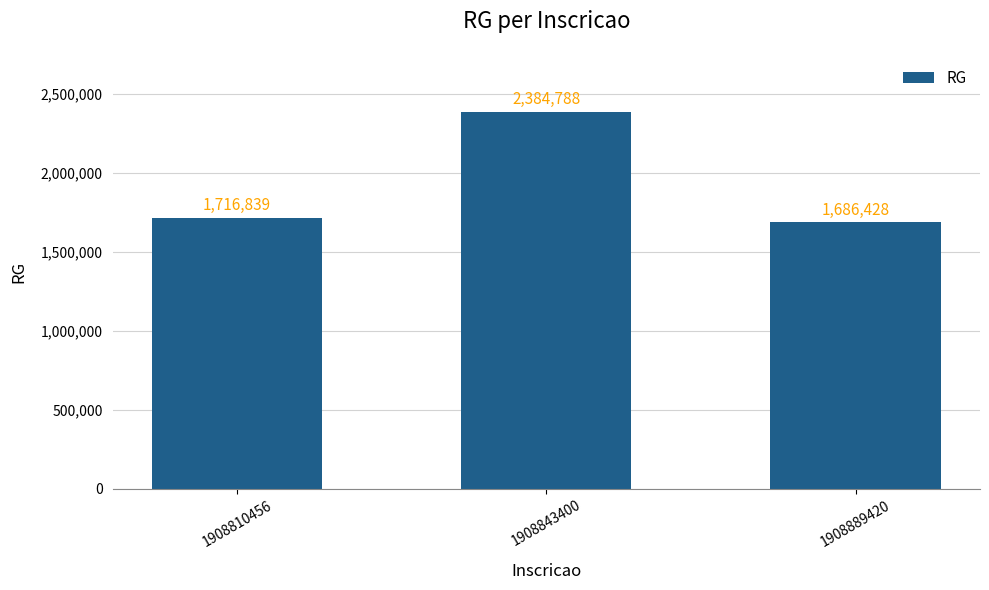

Reading left to right, what are all the values shown in this chart?

1716839	2384788	1686428